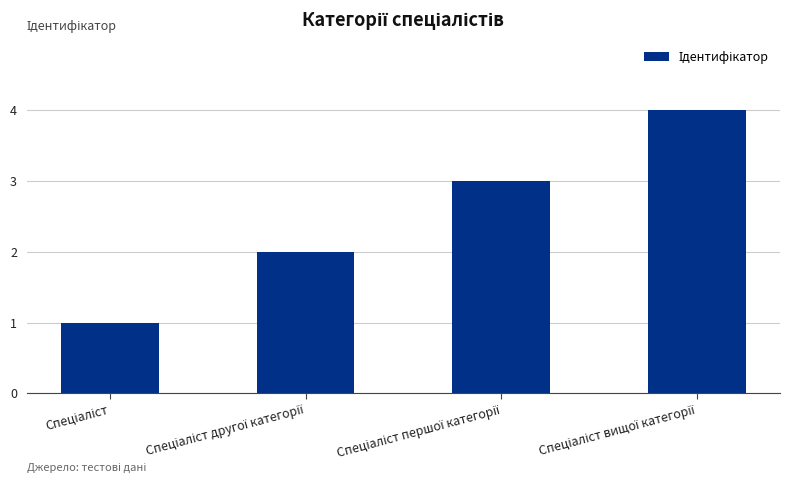

What is the difference between the maximum and minimum values?

3